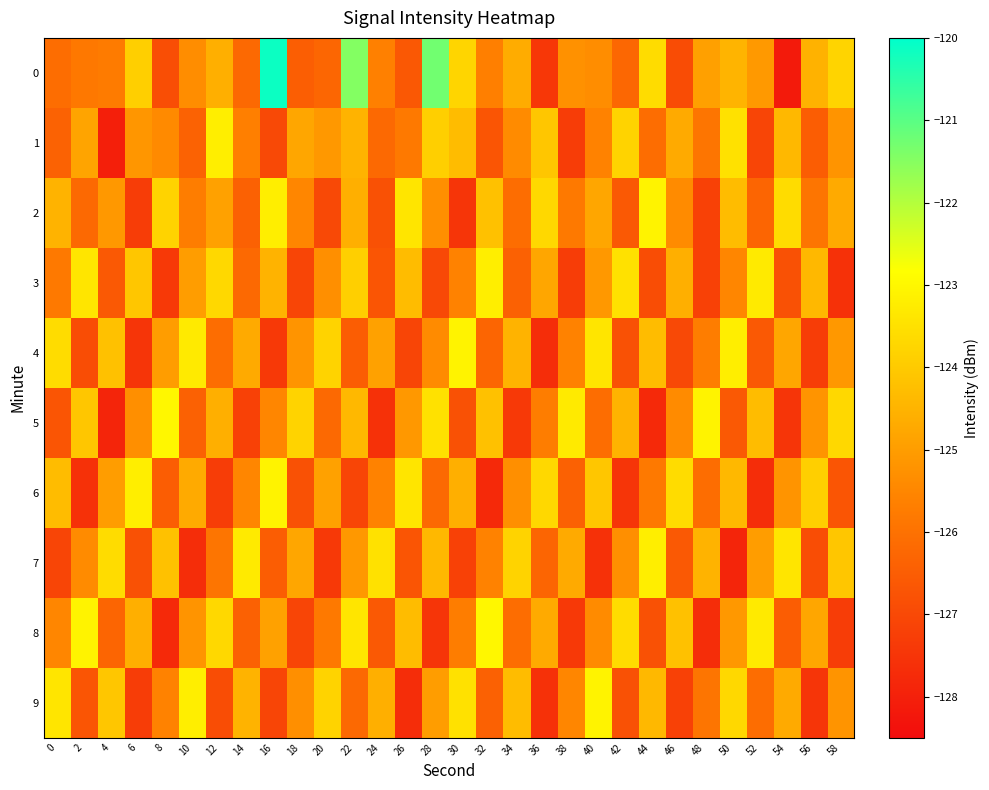

At how many categories does at least one series exceed -123?

3